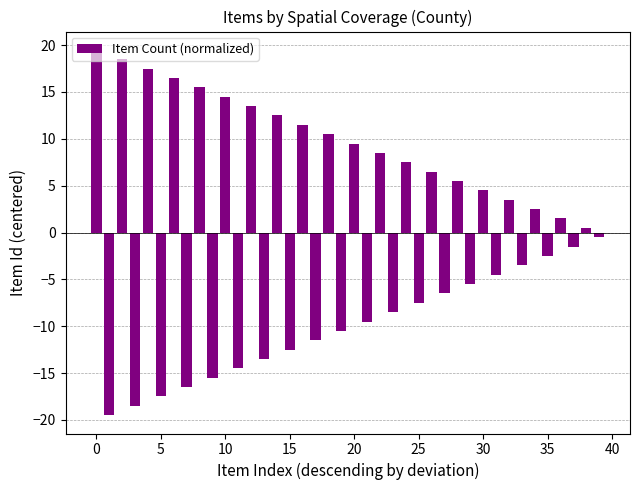

What is the value of the 10th bar from the left?

-15.5